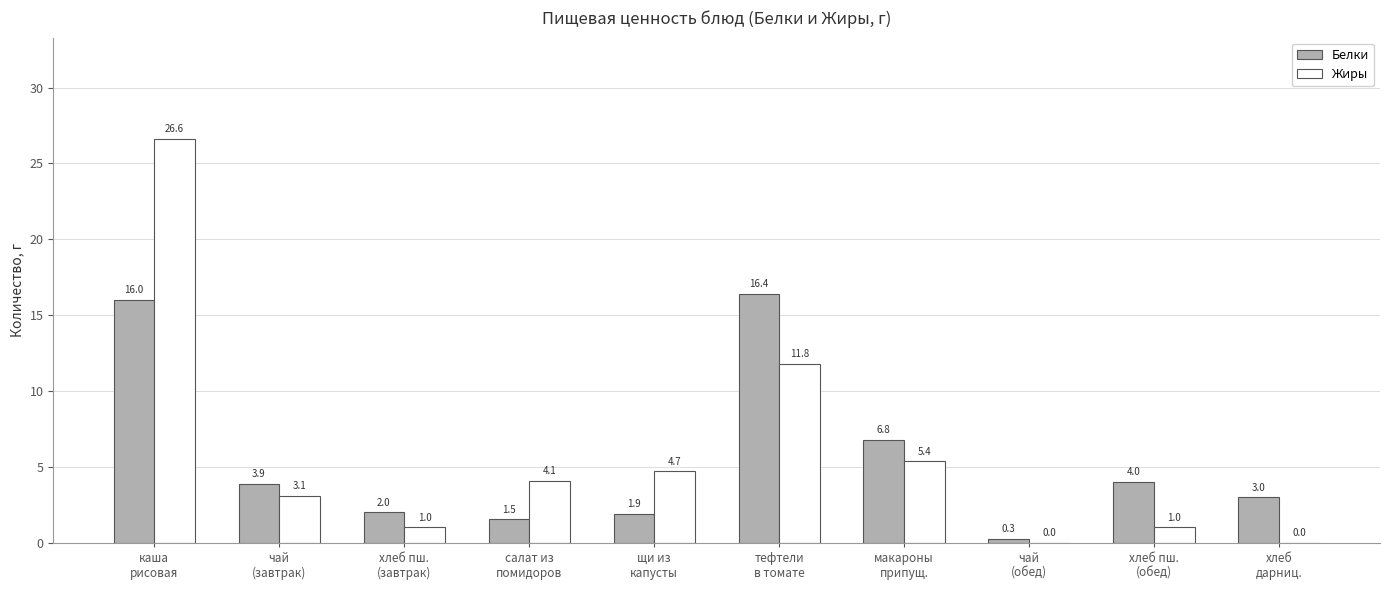

What is the greatest value displayed?

26.6